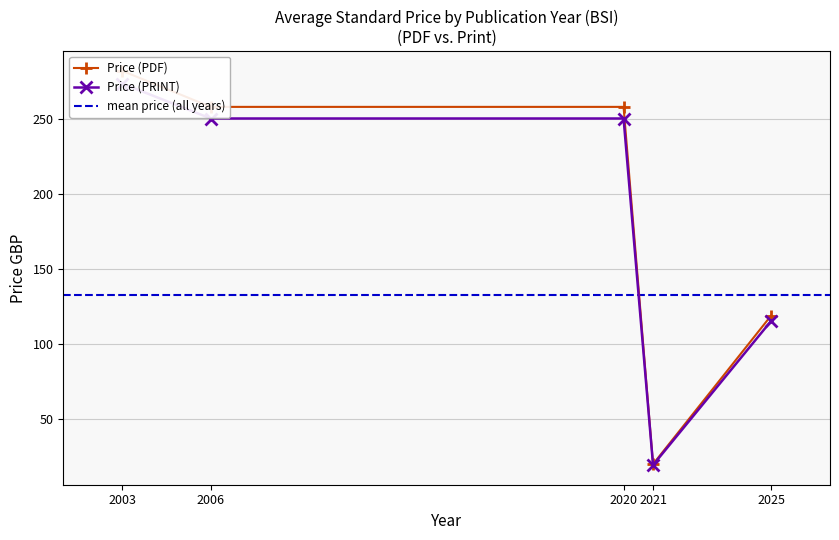

True or false: Price (PDF) and Price (PRINT) intersect in this chart.

False